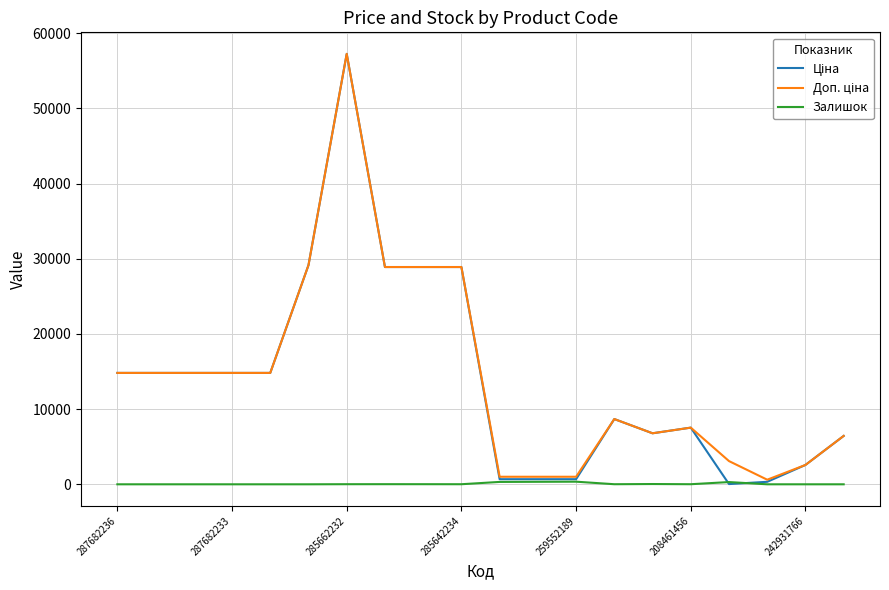

What is the average value of the Залишок series?

70.4